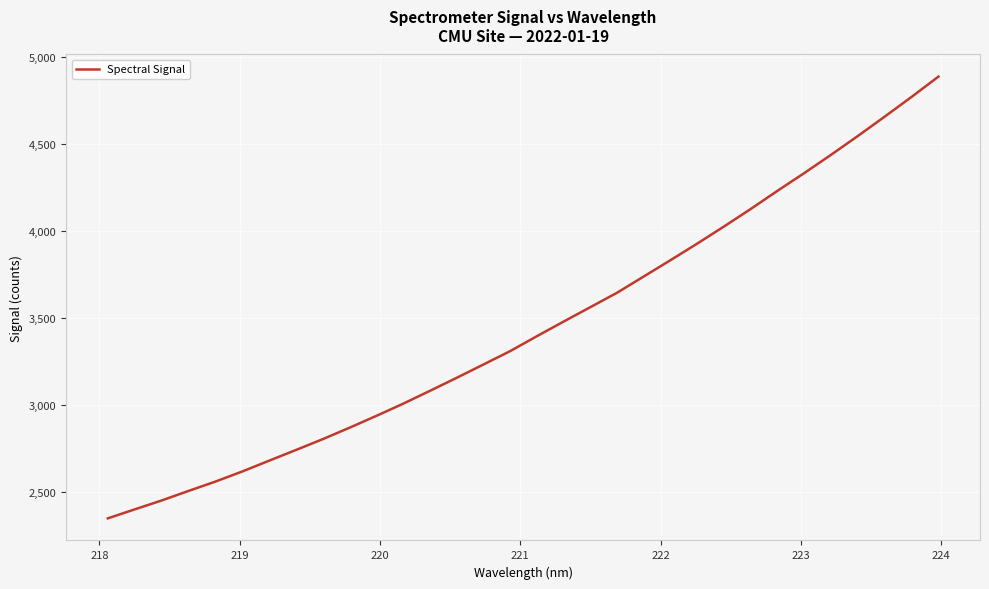

What is the sum of all values?

110364.1